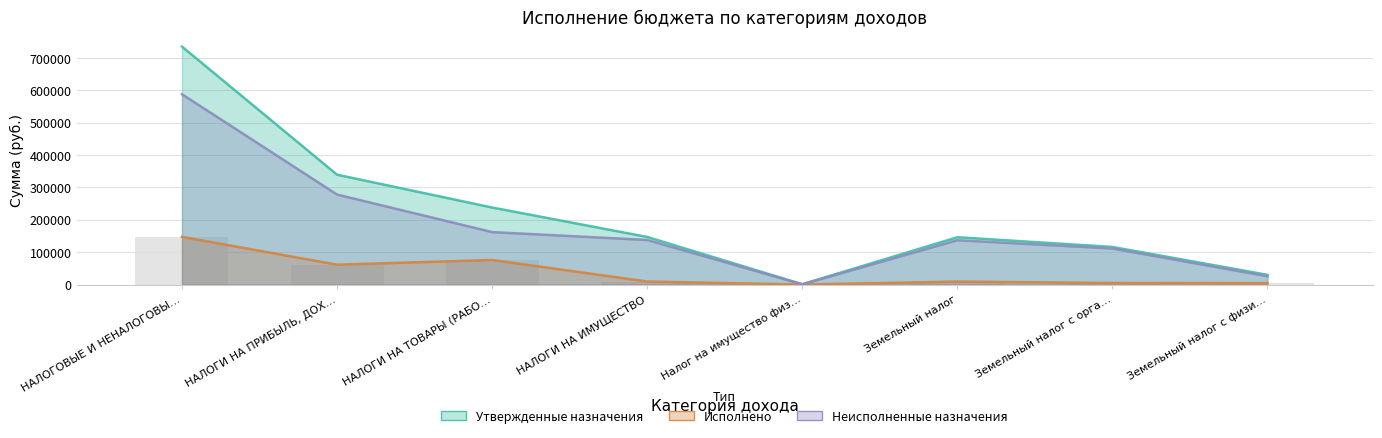

Which has a higher value, НАЛОГОВЫЕ И НЕНАЛОГОВЫ… or Налог на имущество физ…?

НАЛОГОВЫЕ И НЕНАЛОГОВЫ…